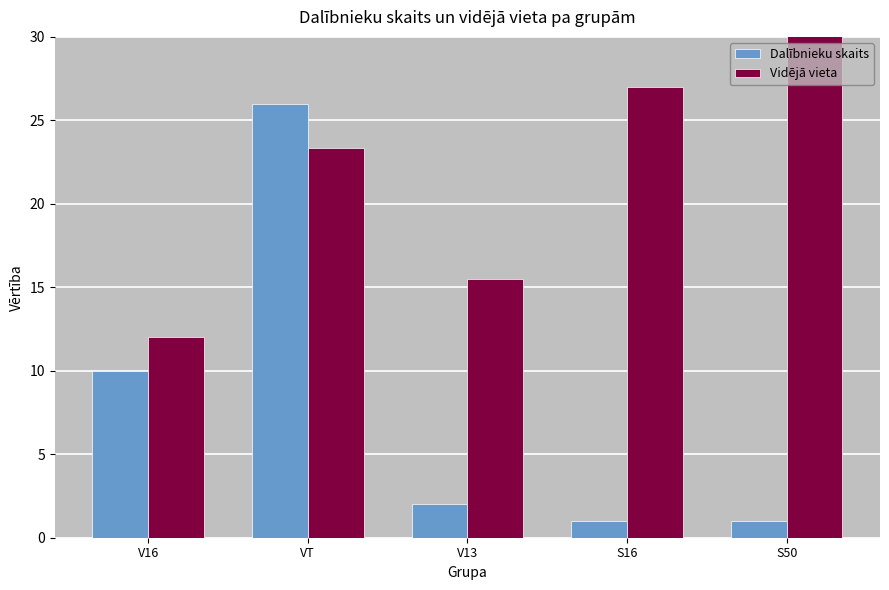

Which label corresponds to the largest value in the chart?

S50